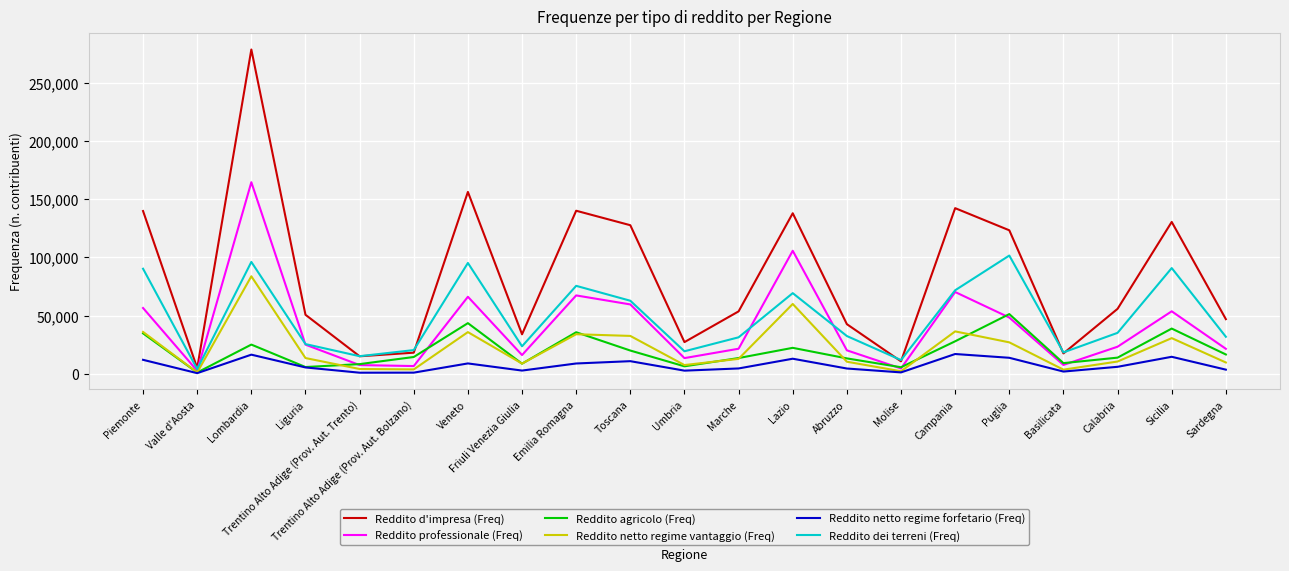

Does the chart display data point markers on the line(s)?

No